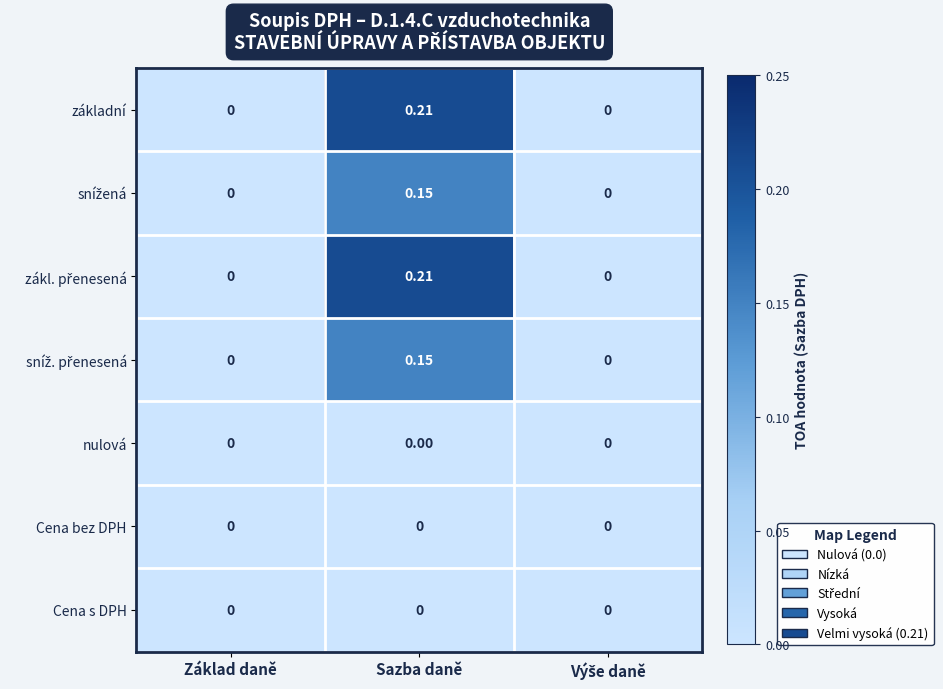

At which category does the chart reach its peak across all series?

Sazba daně